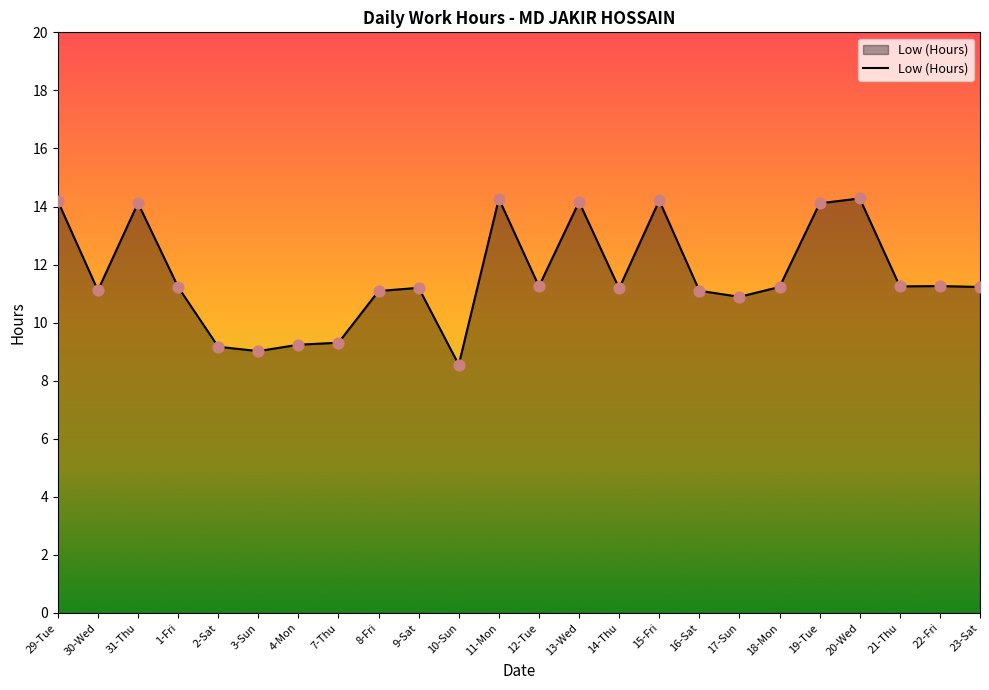

What is the change in value from 2-Sat to 17-Sun?

+1.7